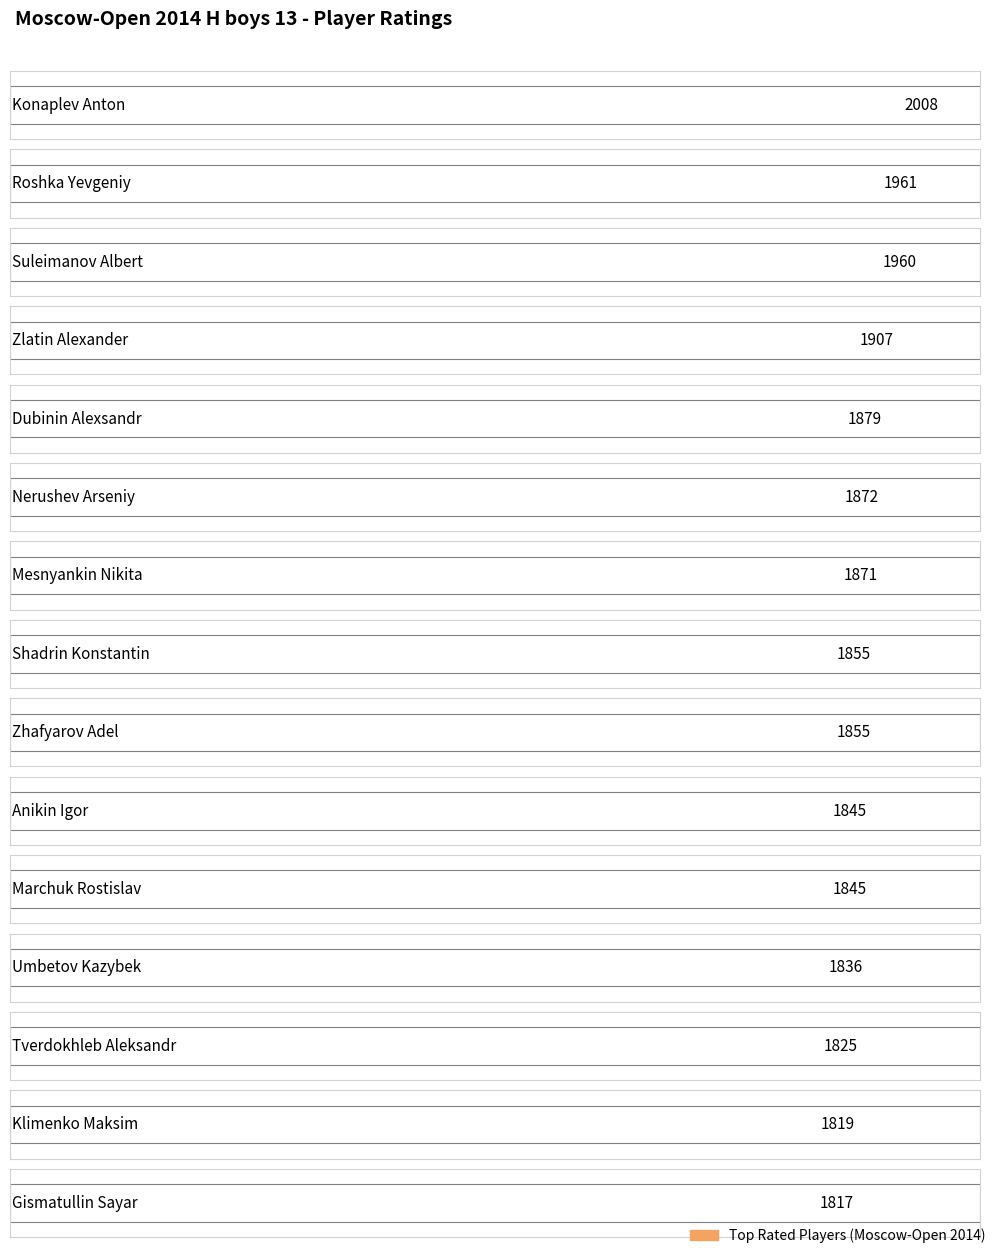

What is the sum of the values at Suleimanov Albert and Konaplev Anton?

3968